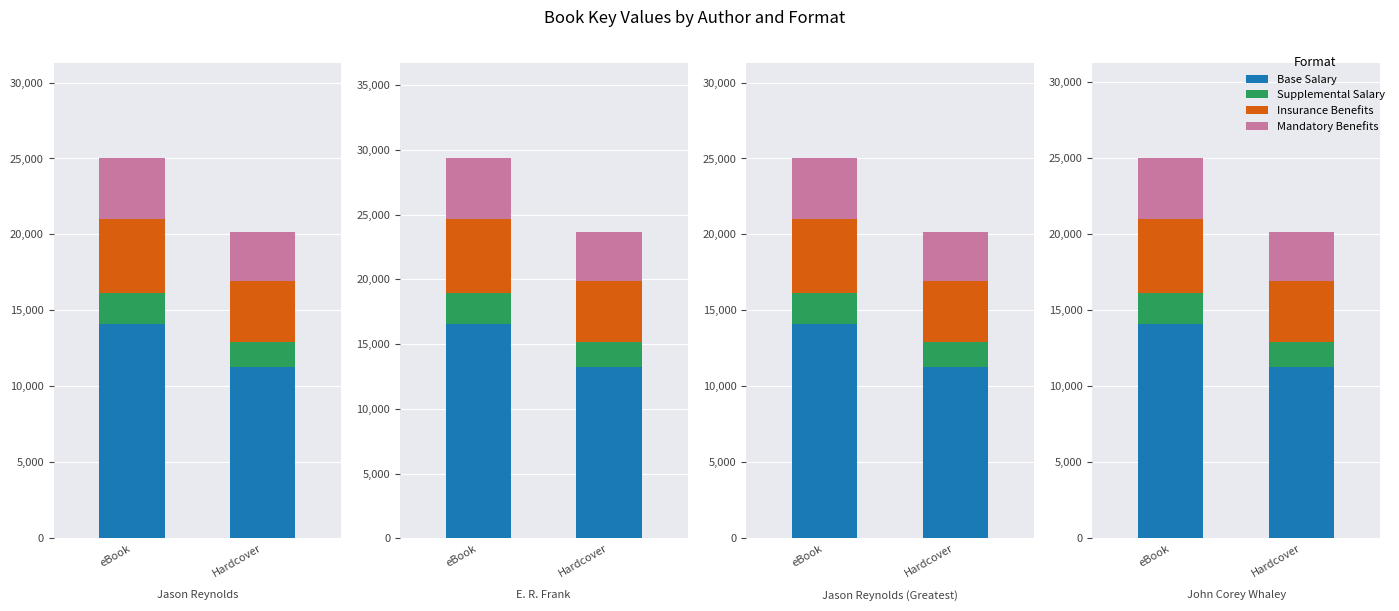

True or false: Supplemental Salary has a value of 1613.5 at Hardcover.

True